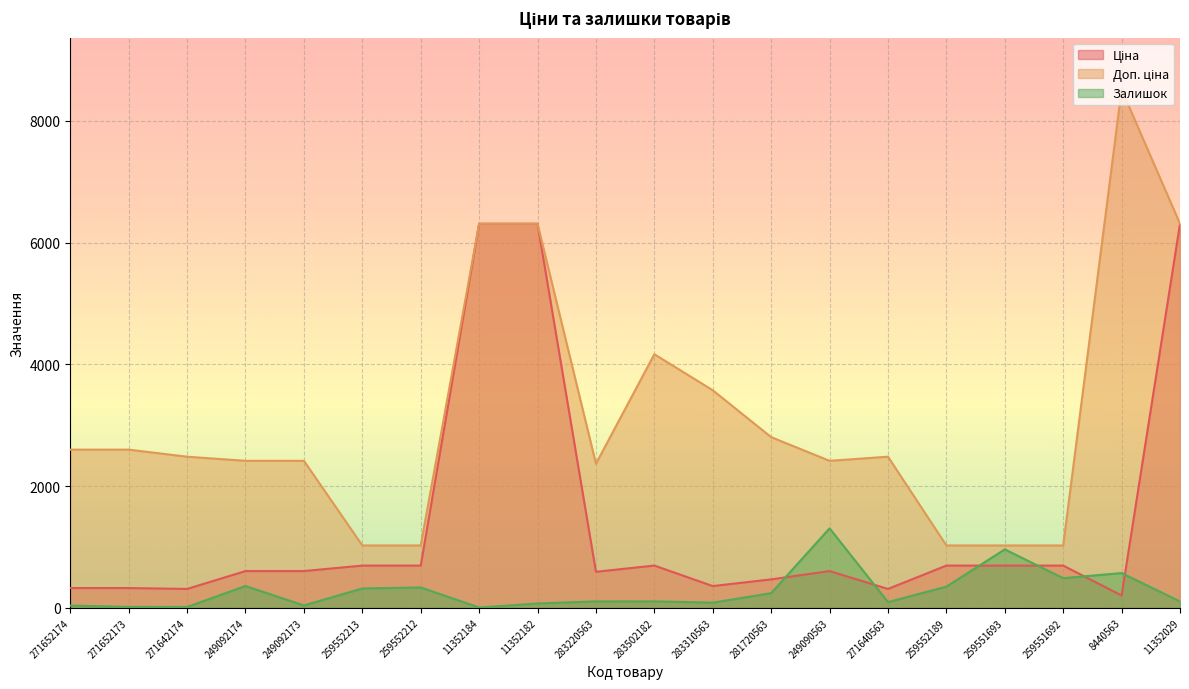

What are all the series names shown in the legend?

Ціна, Доп. ціна, Залишок